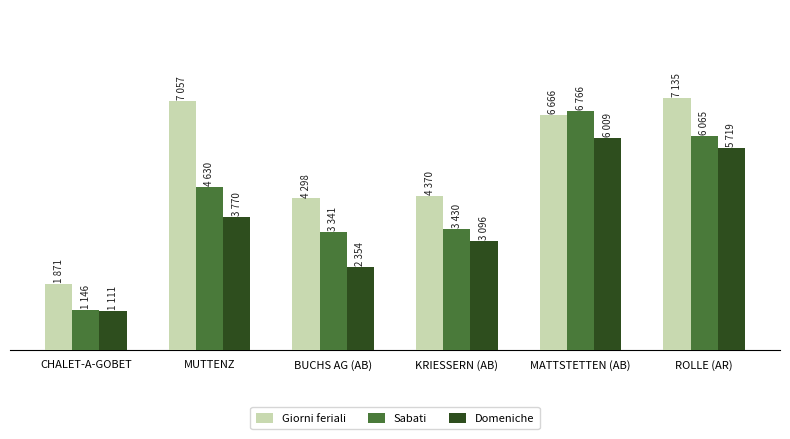

Which has a higher value, KRIESSERN (AB) or MATTSTETTEN (AB)?

MATTSTETTEN (AB)